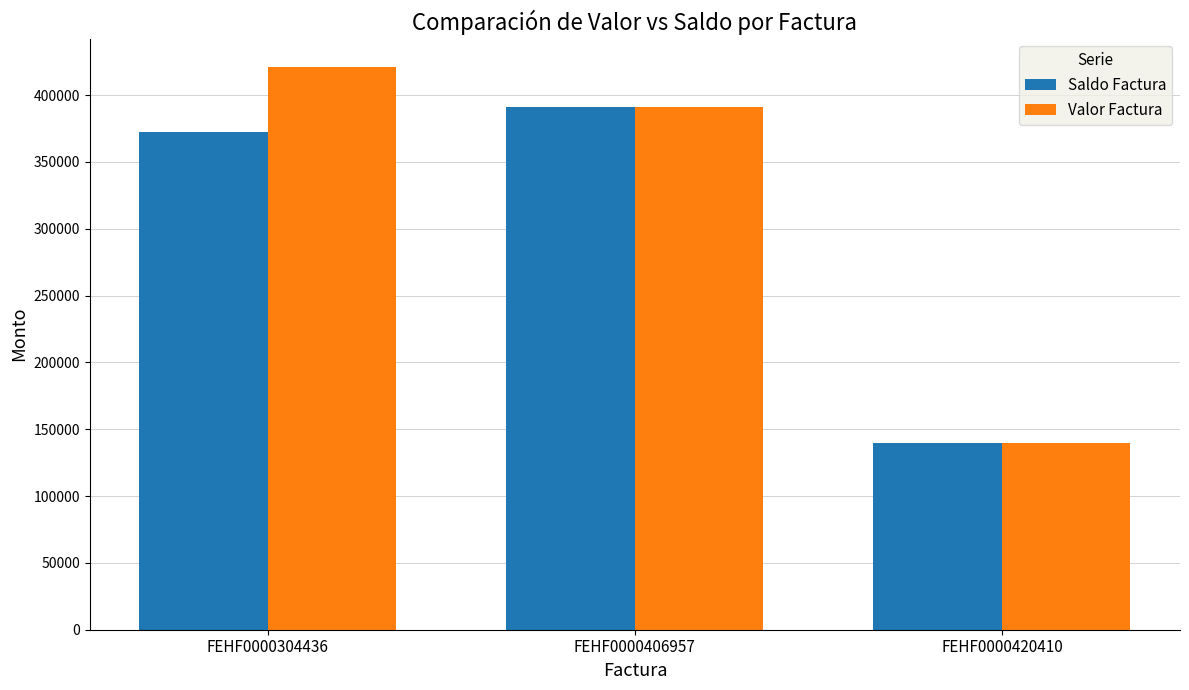

What value does the Valor Factura series have at FEHF0000304436, to the nearest 50?

421150